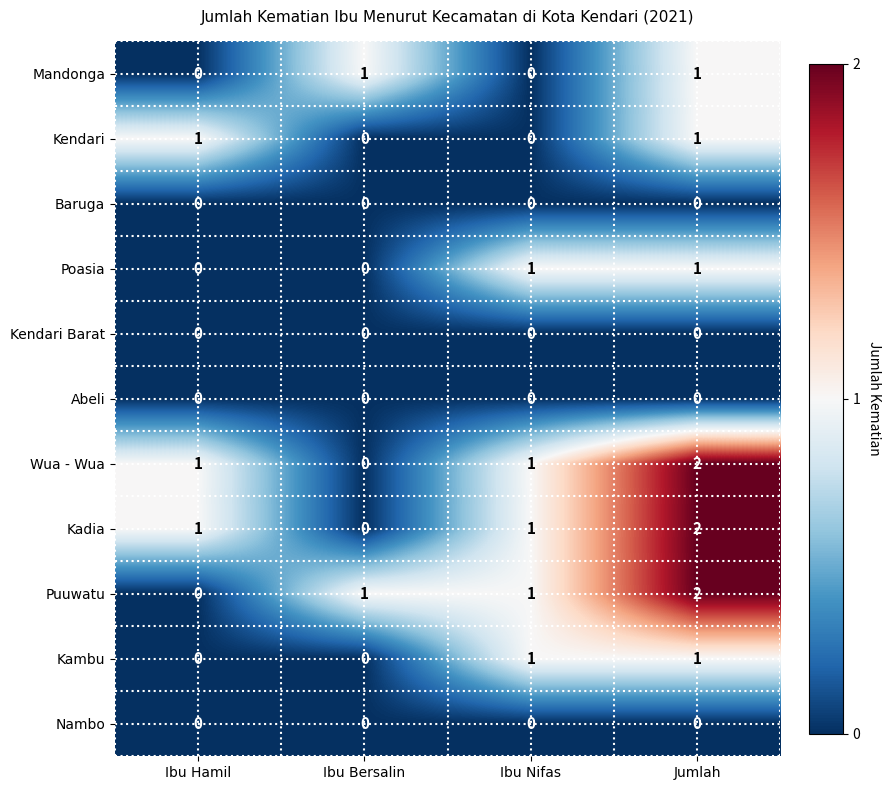

True or false: Mandonga has a value of 2 at Jumlah.

False